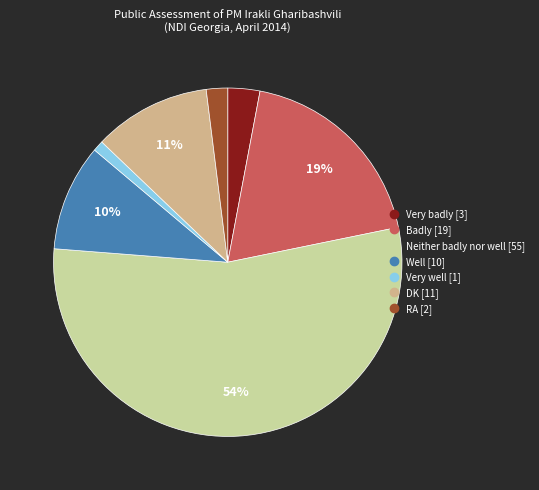

To the nearest percent, what is the combined percentage of Very well and DK?

12%